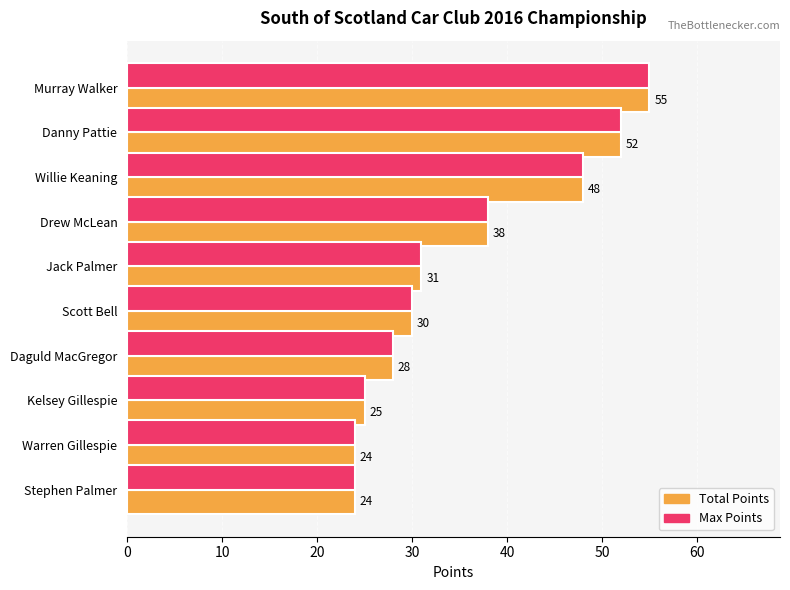

At how many categories does at least one series exceed 29?

6